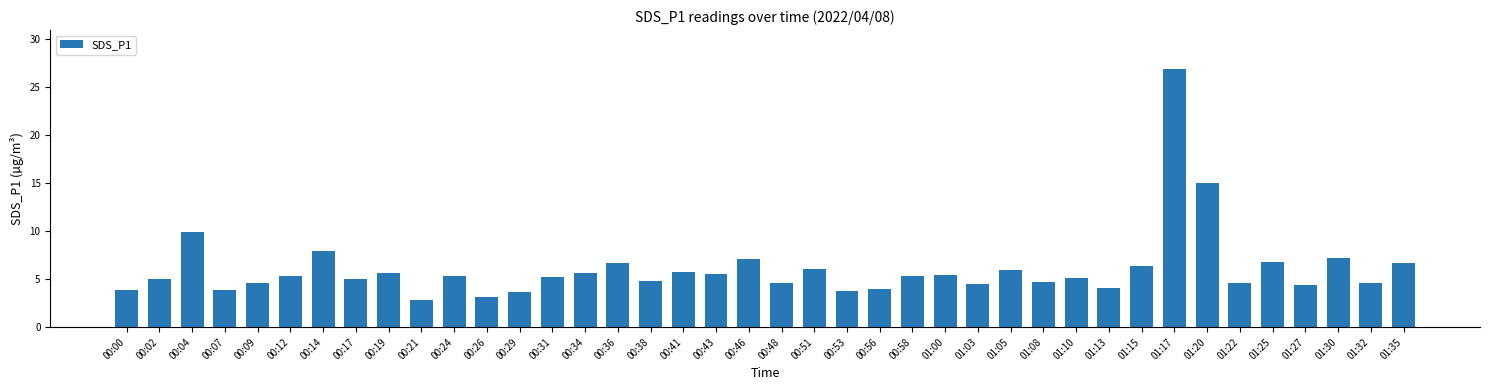

The value at 01:15 is 9.9. True or false?

False